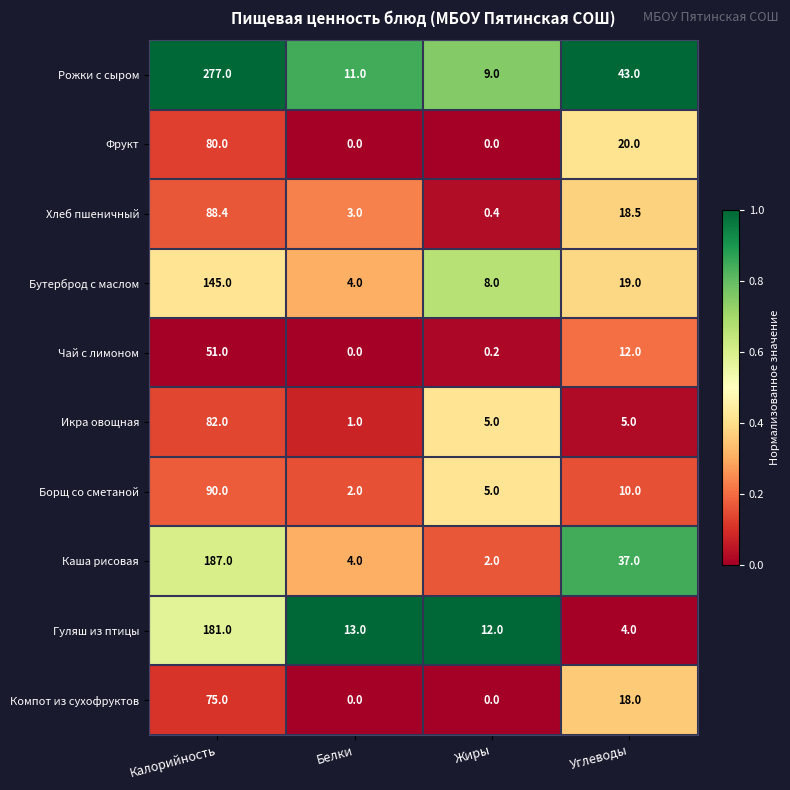

What is the difference between the Компот из сухофруктов values at Белки and Калорийность?

75.0